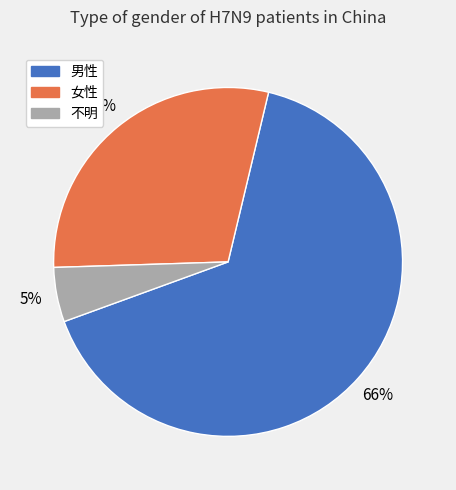

Does 不明 account for over 50% of the chart?

No